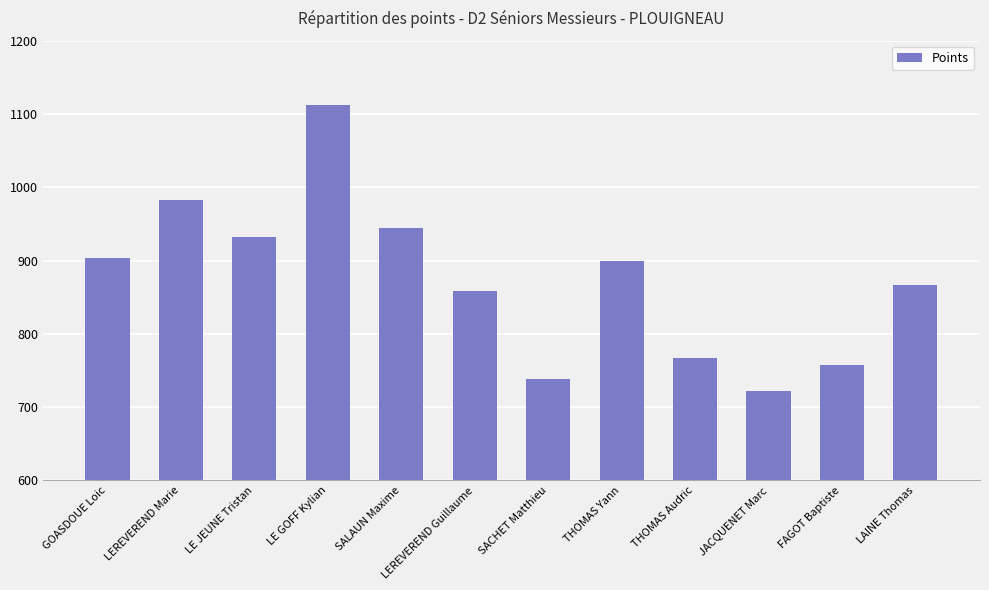

What value does the data have at THOMAS Yann, to the nearest 5?

900